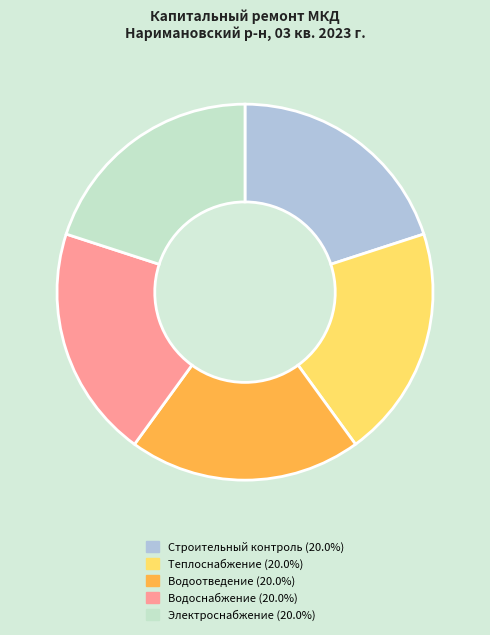

Is there a majority slice in this chart?

No